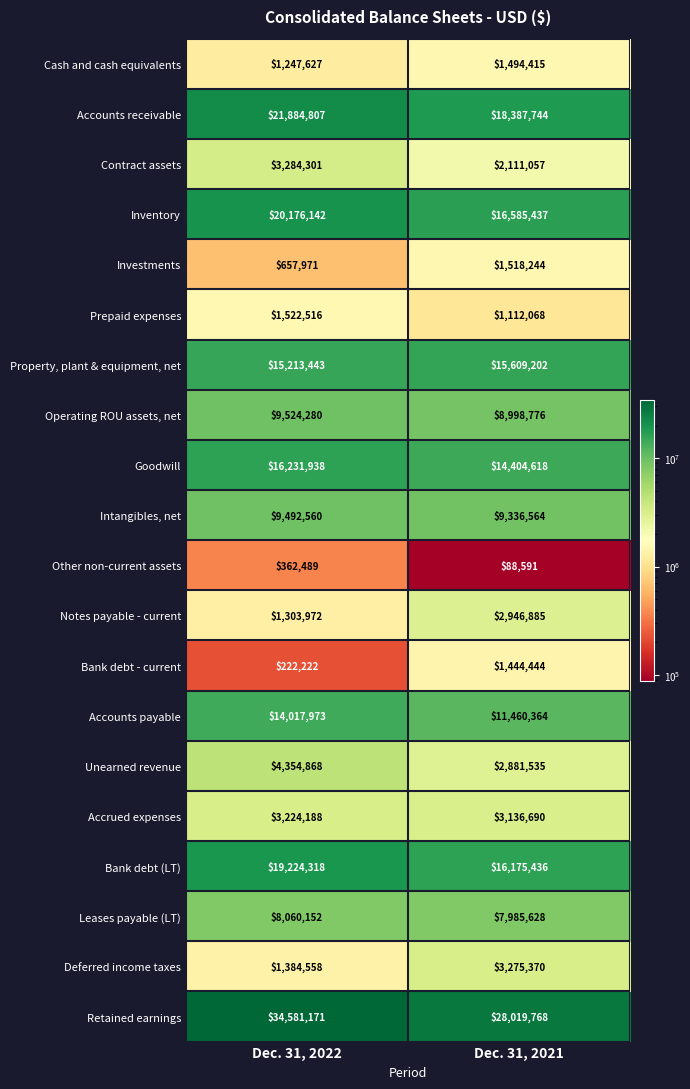

List the labels in order of Notes payable - current value, smallest first.

Dec. 31, 2022, Dec. 31, 2021